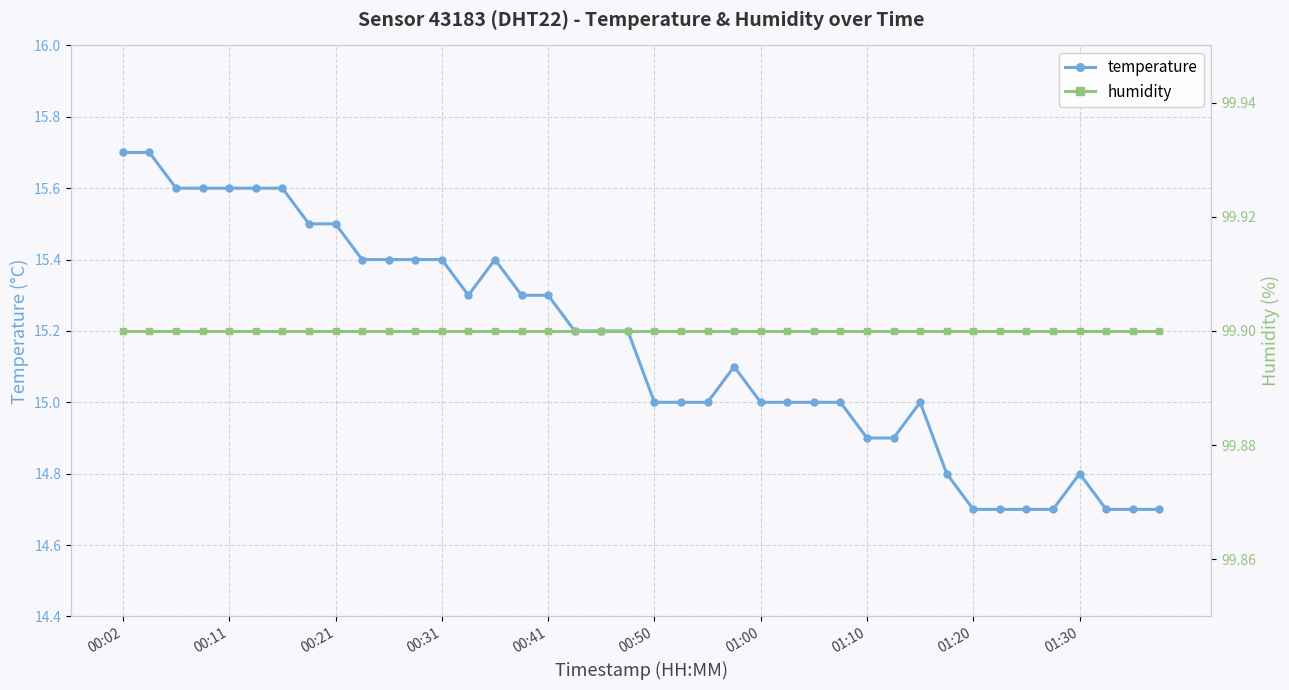

The value of temperature at 01:30 is 14.8. True or false?

True